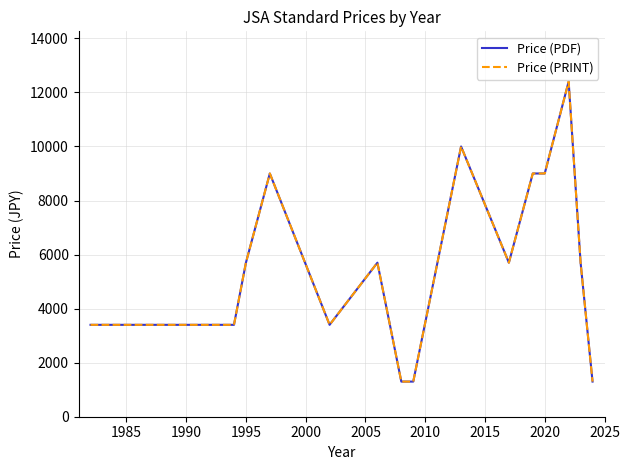

Does the chart have visible grid lines?

Yes